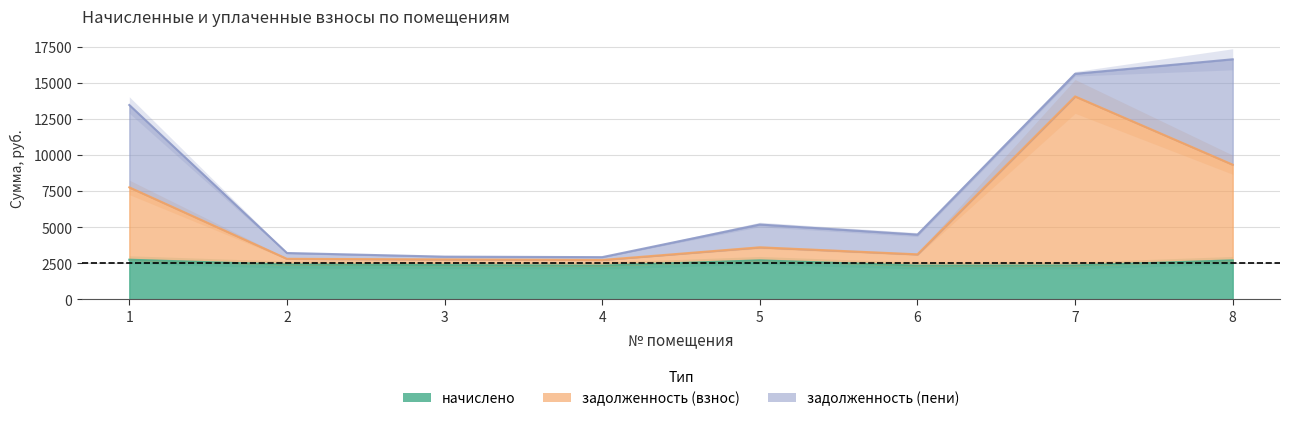

What is the maximum value shown in the chart?

14078.3